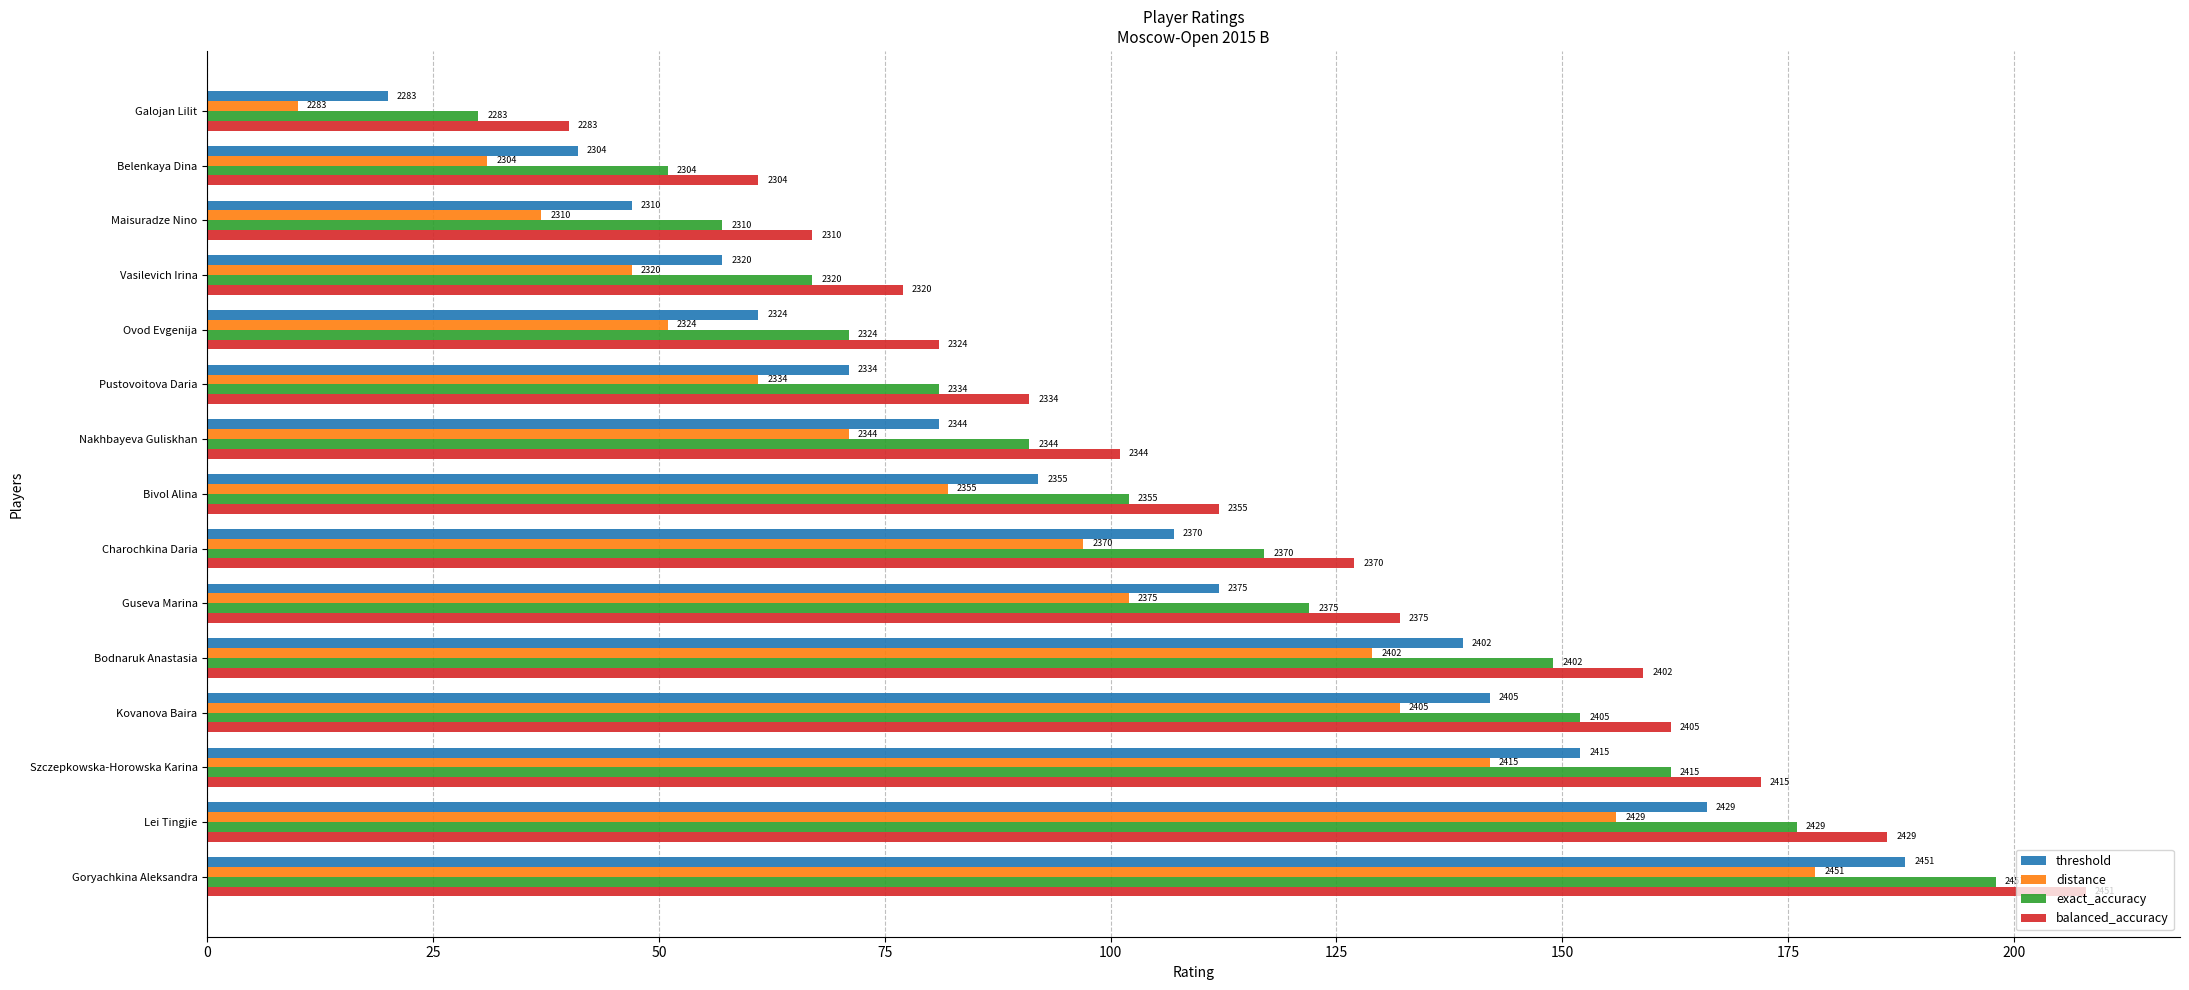

What are all the series names shown in the legend?

threshold, distance, exact_accuracy, balanced_accuracy